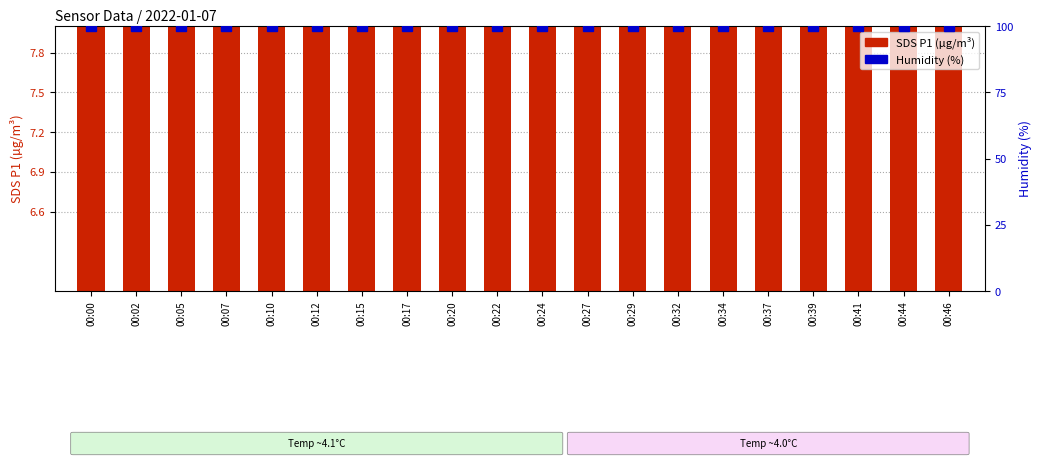

The SDS P1 (µg/m³) series shows 15.7 at 00:05. True or false?

True